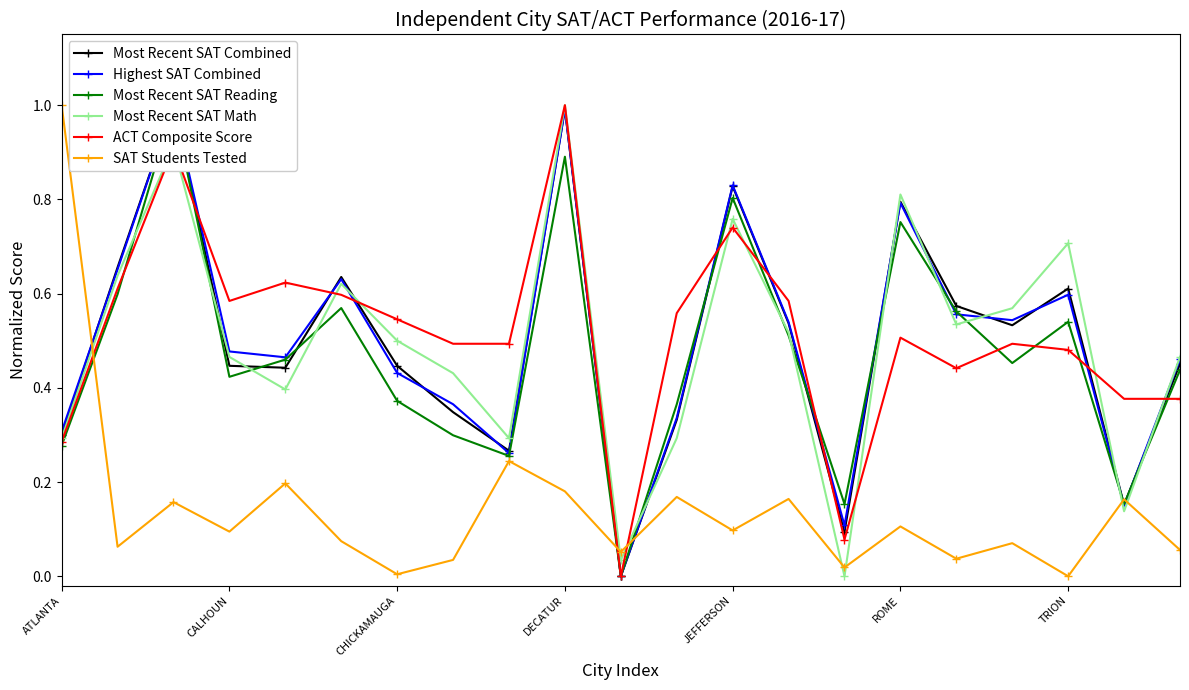

In ACT Composite Score, how many points are higher than both neighbors (excluding endpoints)?

6